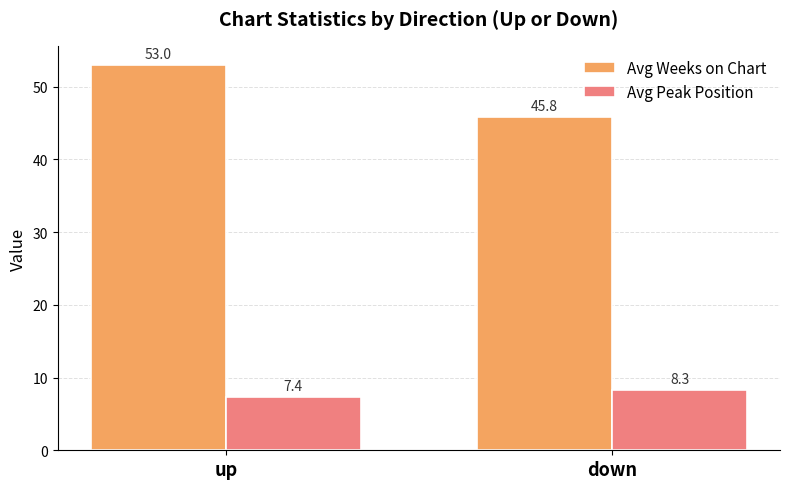

What is the value of the Avg Peak Position bar at the 1st from the left?

7.4